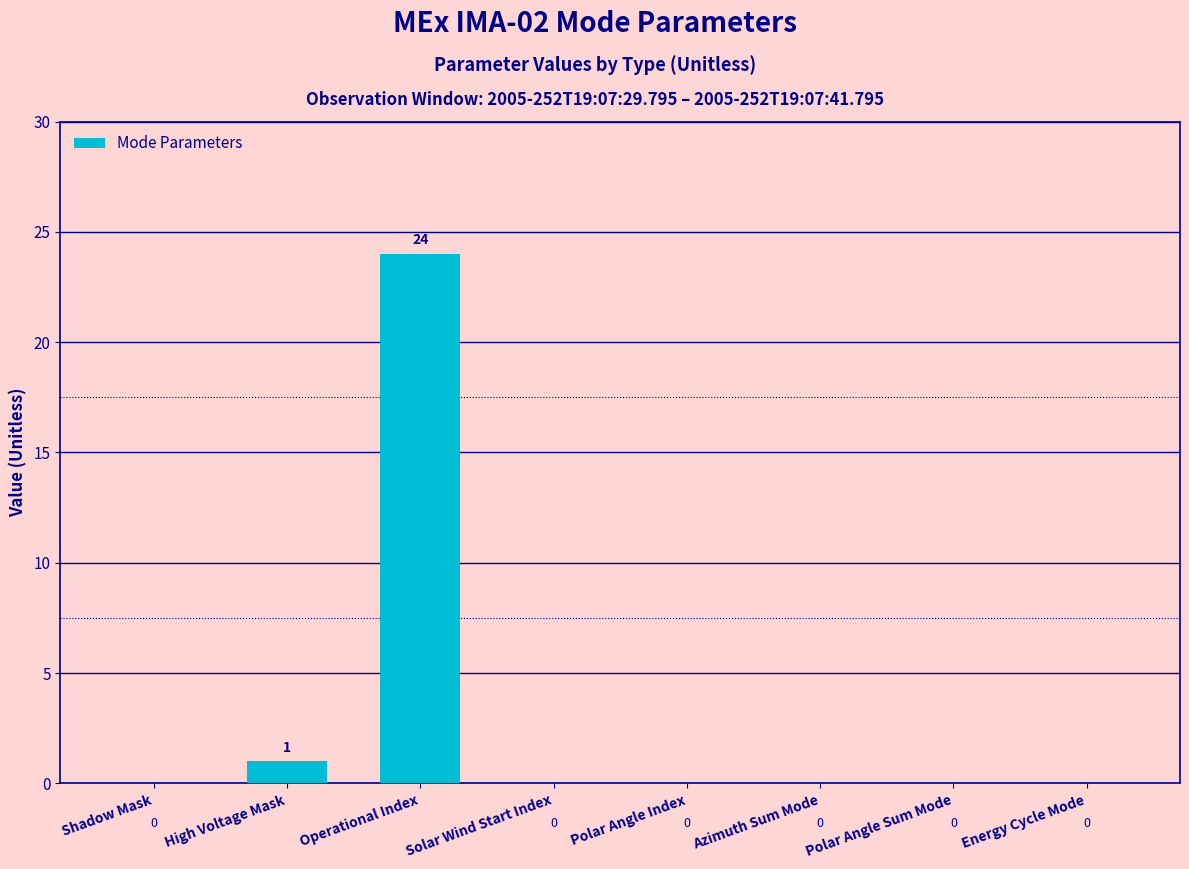

The chart shows a value of 9 at Solar Wind Start Index. True or false?

False